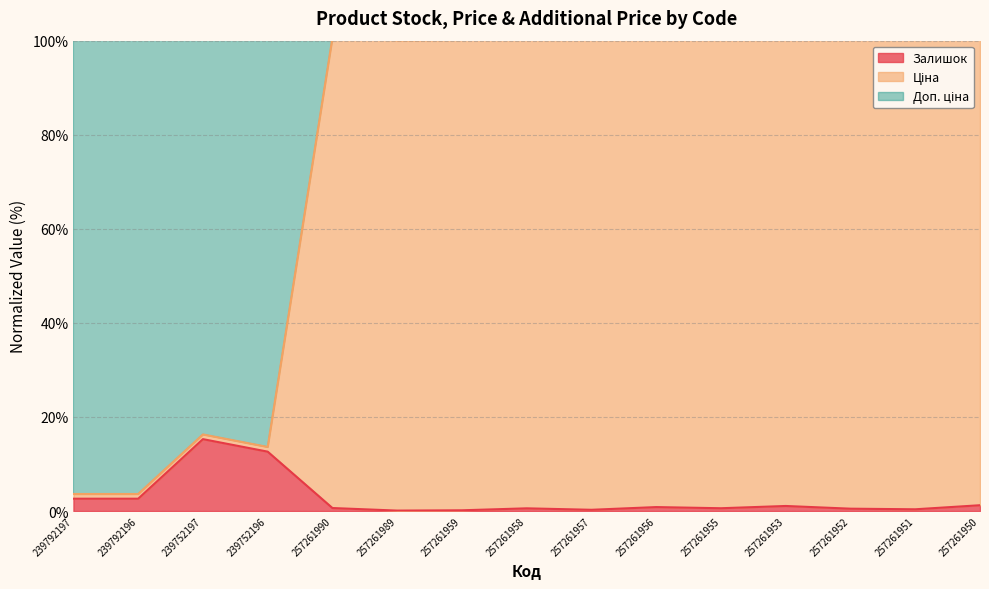

What position from the left is 257261956?

10